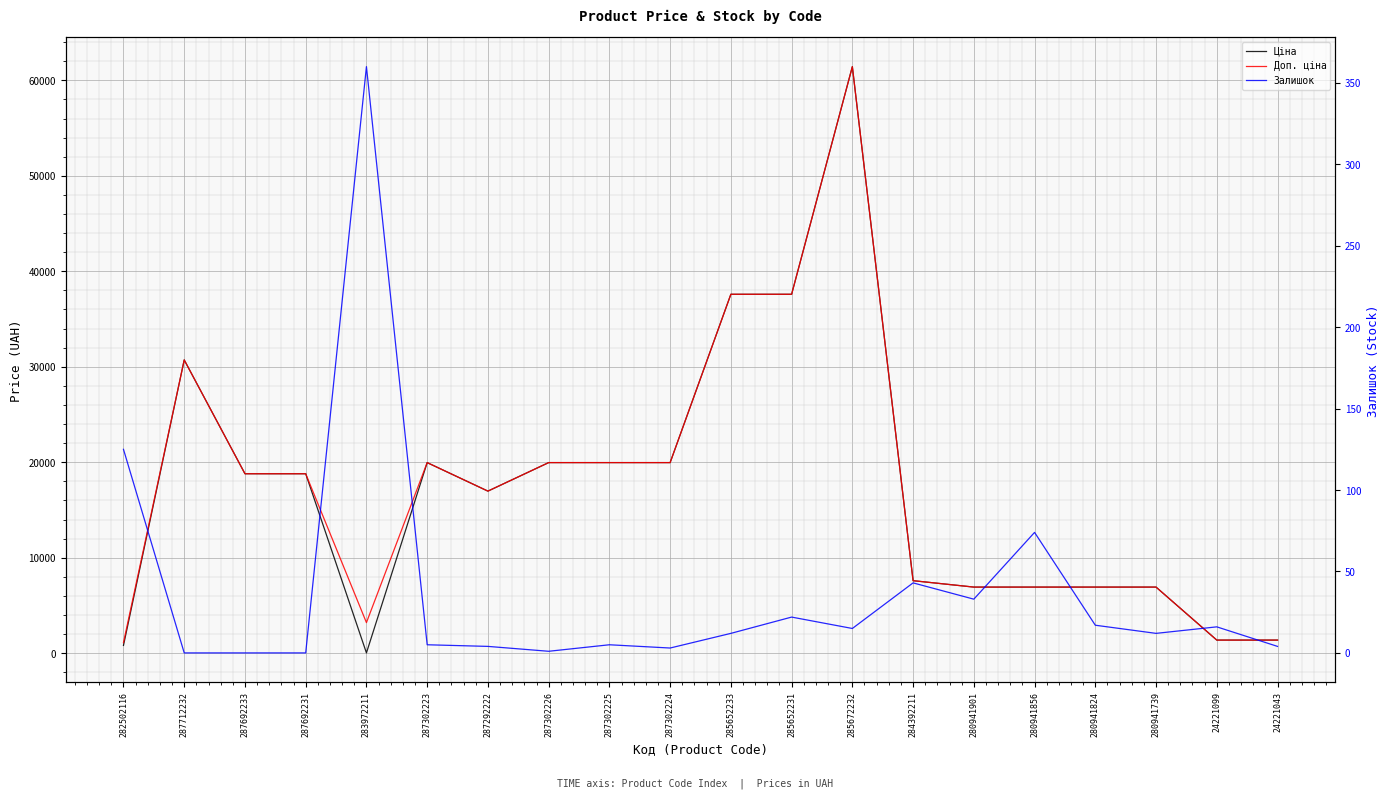

What is the label of the 20th point from the right?

282502116